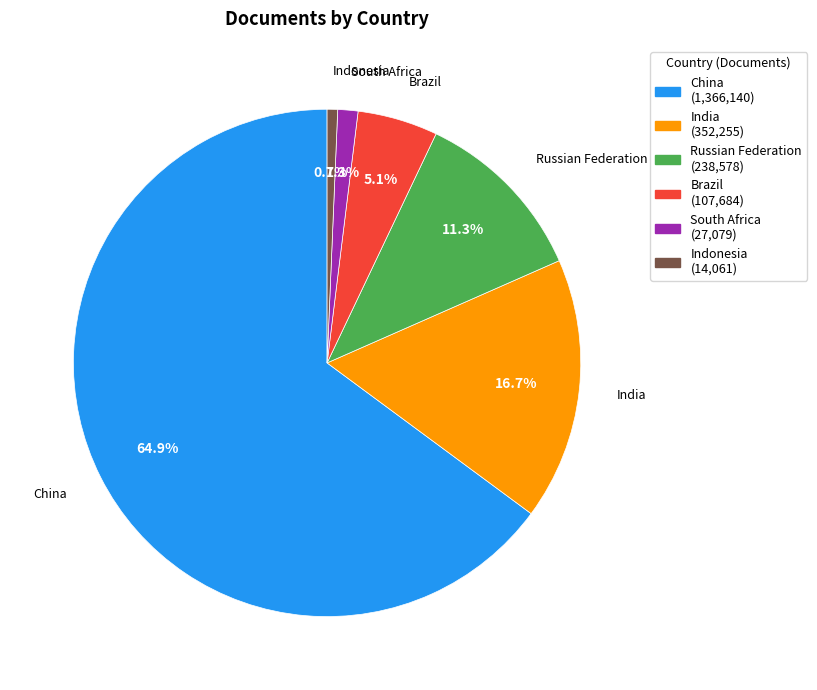

What percentage is NOT represented by Russian Federation?

88.7%